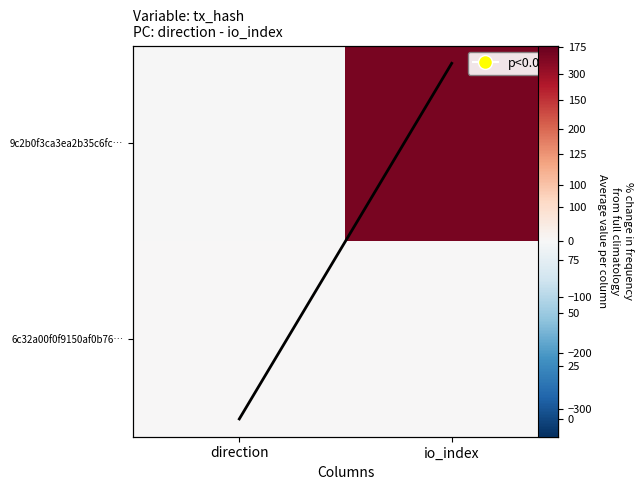

Which category has the highest value in the 6c32a00f0f9150af0b76… series?

io_index